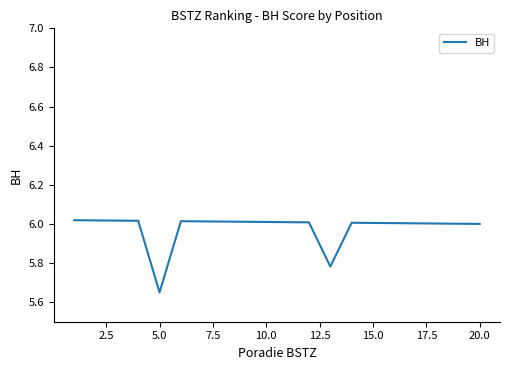

Is it true that the value at 10.0 is 6.0?

True